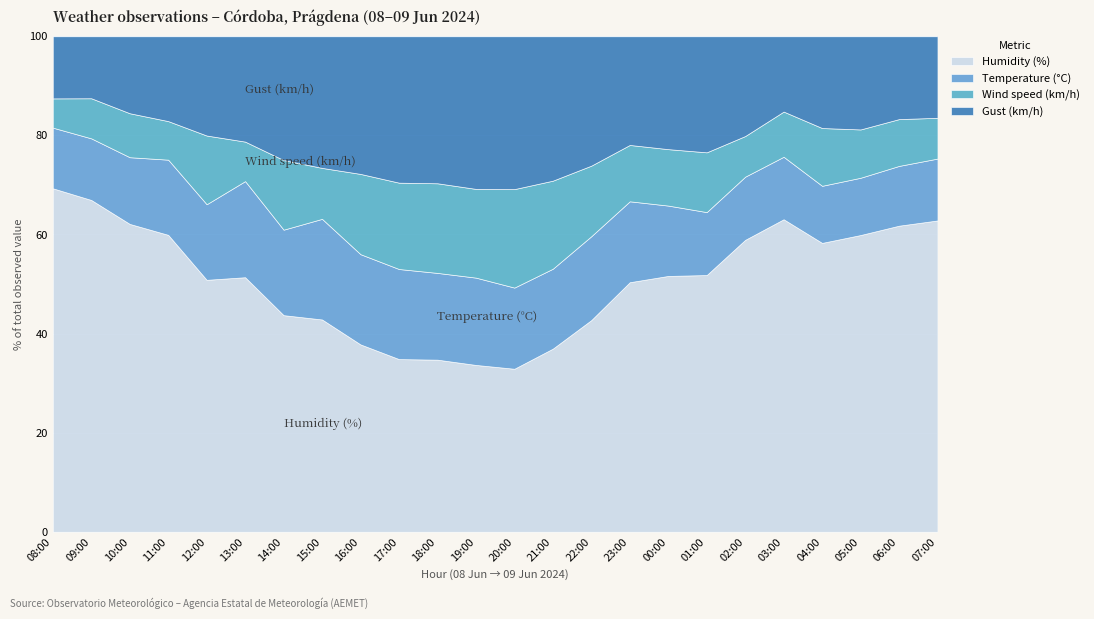

How many data points in Gust (km/h) are above 27?

11